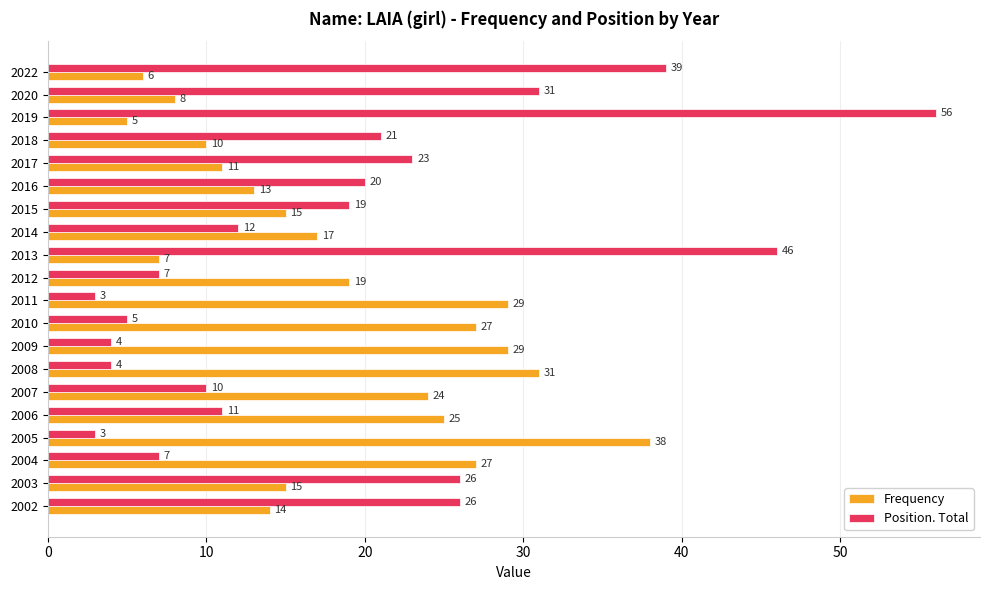

Read the Frequency value at 2017.

11